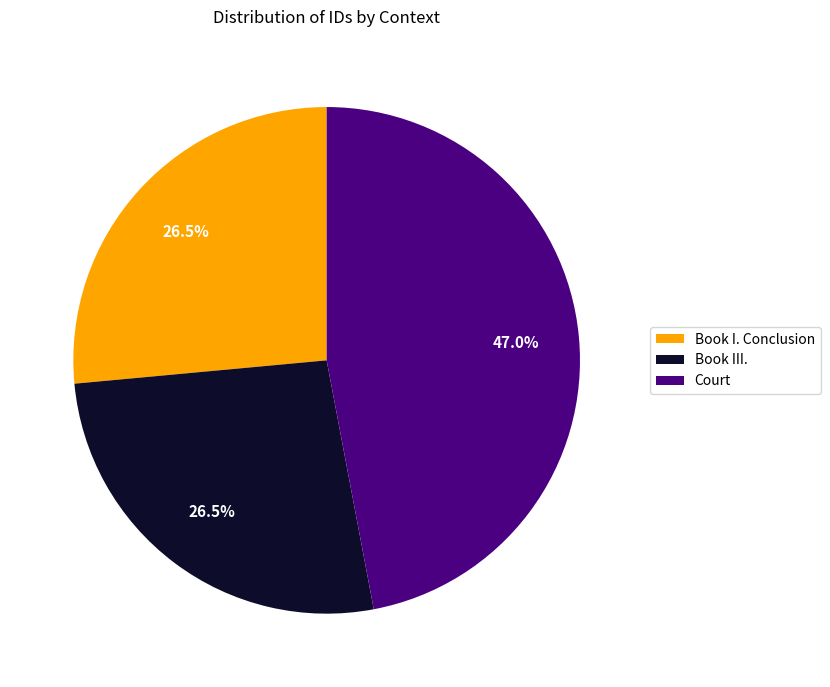

Approximately how many times larger is the value at Book III. compared to Book I. Conclusion?

1.0